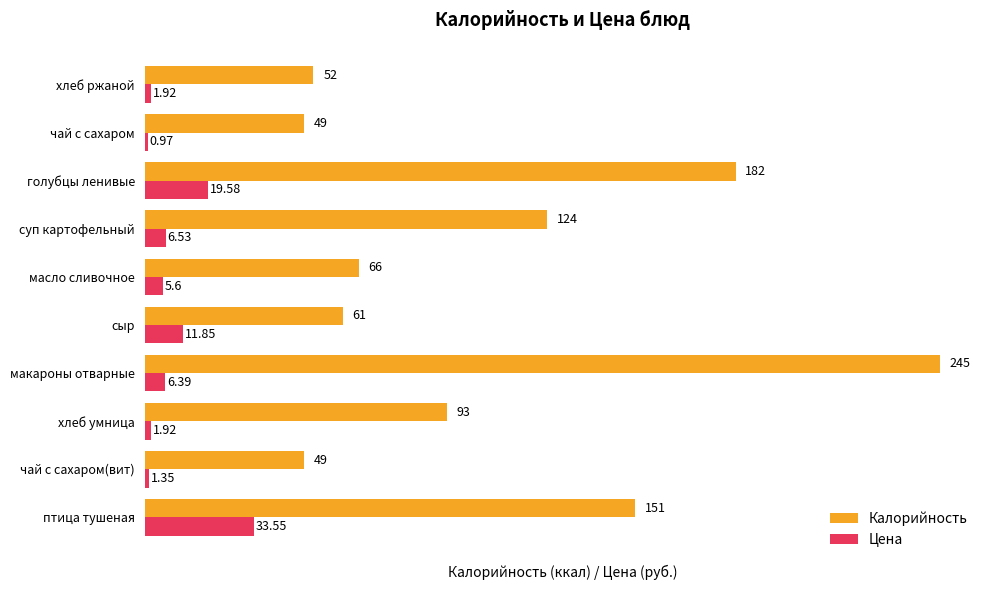

What are all the series names shown in the legend?

Калорийность, Цена